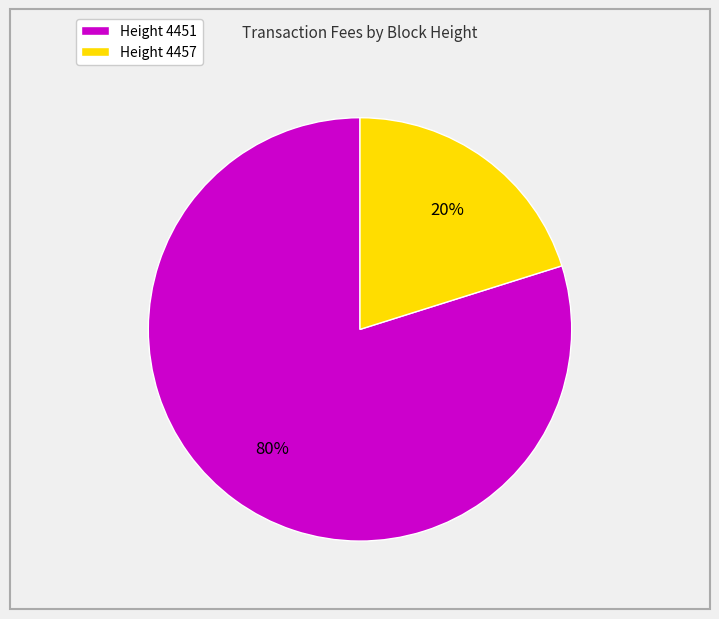

Which category has the smallest portion of the pie?

Height 4457